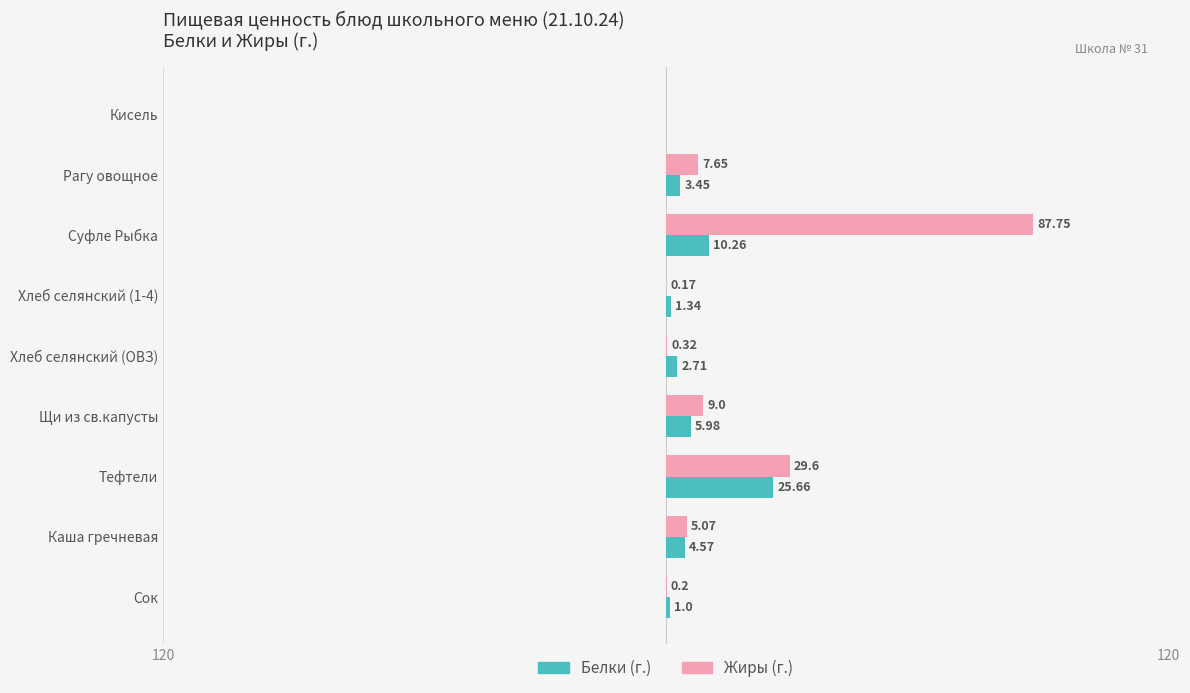

Reading right to left, extract all data points from this chart.

Белки: 1.0	4.6	25.7	6.0	2.7	1.3	10.3	3.5	0.0
Жиры: 0.2	5.1	29.6	9.0	0.3	0.2	87.8	7.7	0.0